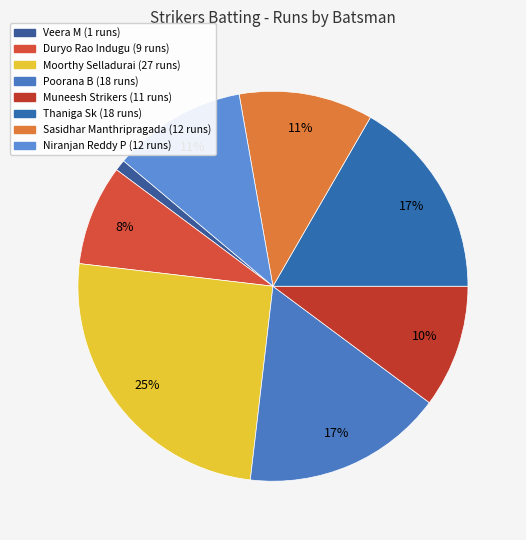

Is it true that Muneesh Strikers is 1% of the pie?

False